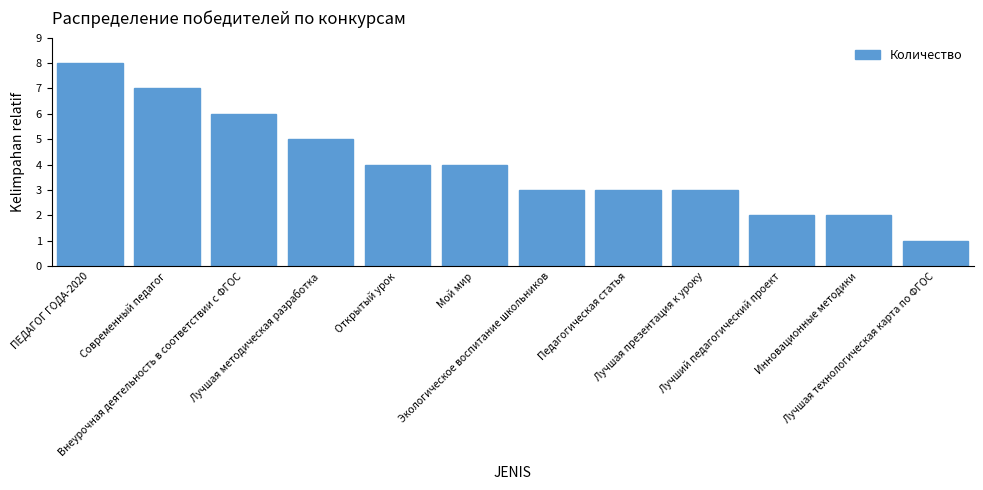

Does the chart contain stacked bars?

No